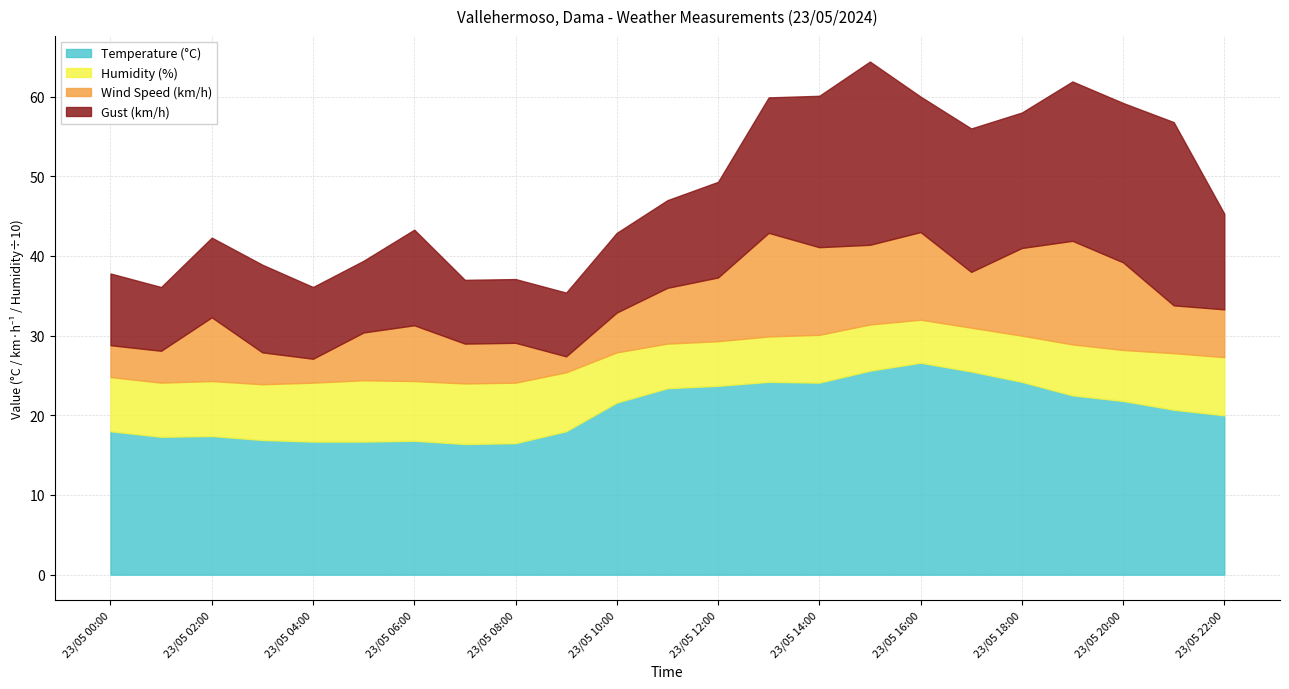

The value of Temperature (°C) at 23/05 20:00 is 21.8. True or false?

True